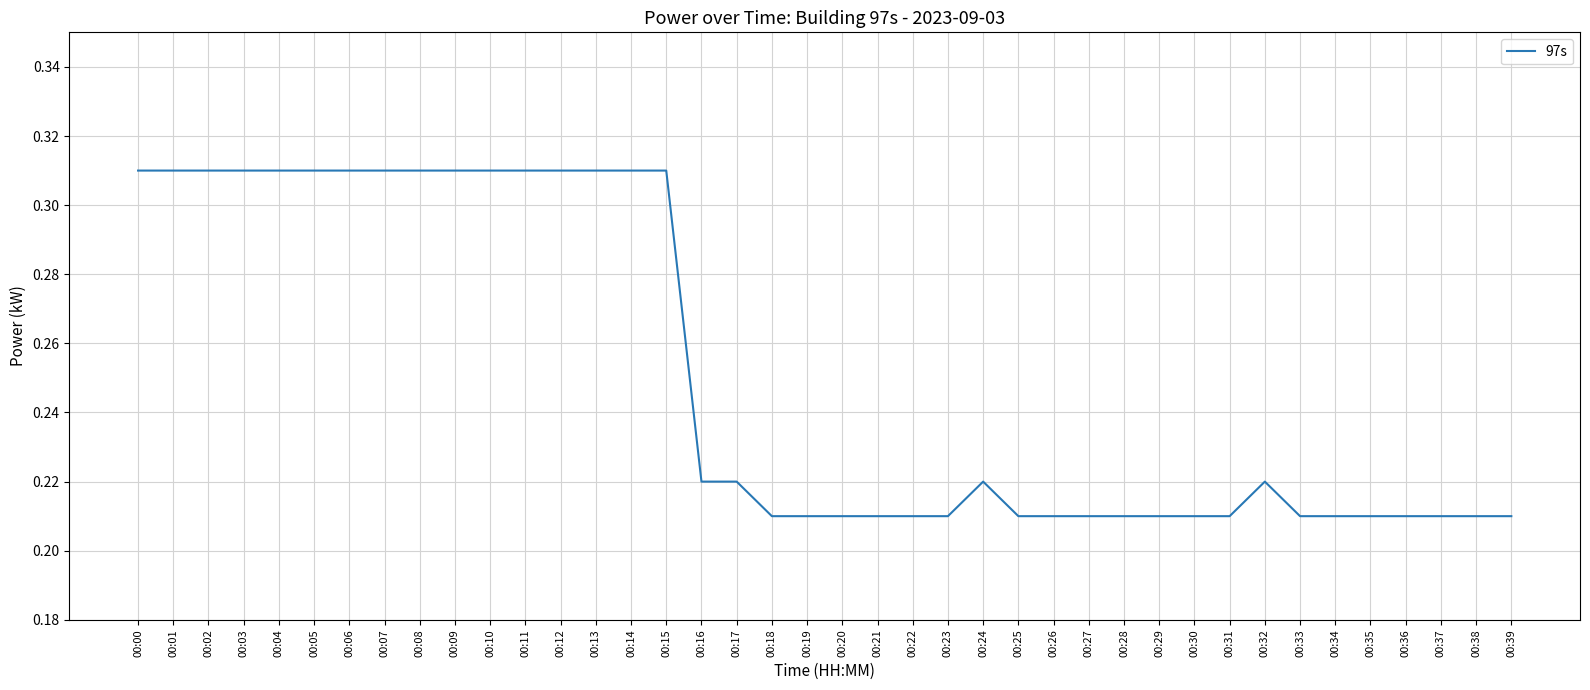

Between 00:32 and 00:31, which is larger?

00:32